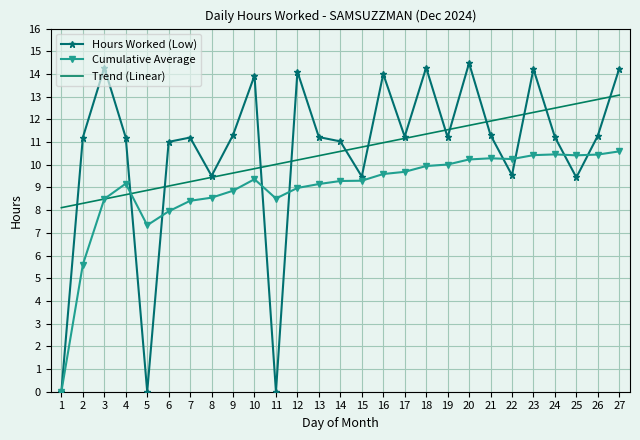

How many categories are shown in the chart?

27